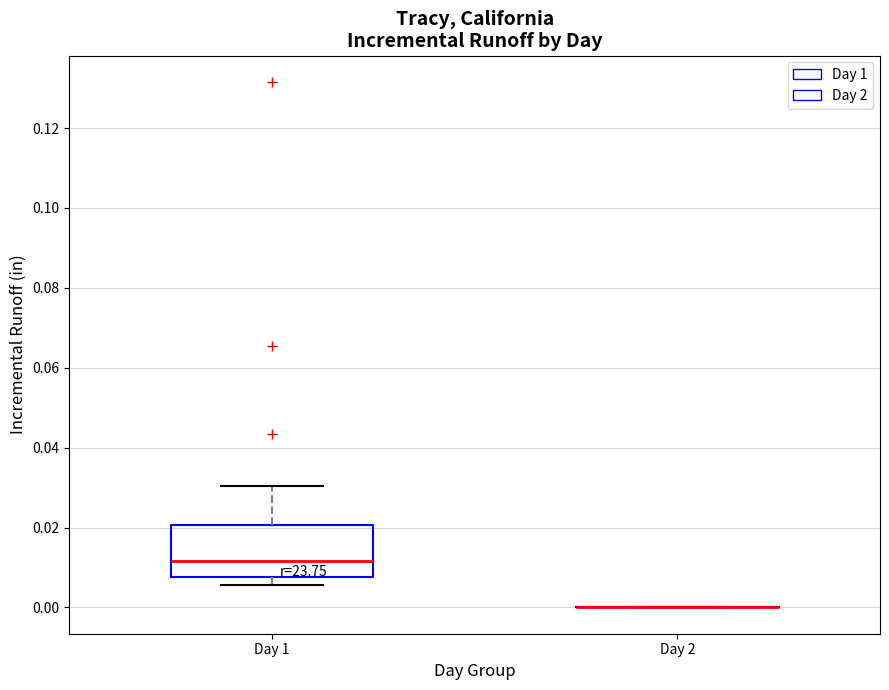

Reading left to right, transcribe this box plot: for each box, give where its median line is, the range the box spans, and where its two whiskers end, as read against the y-axis. The values are not printed on the chart, so give them approximately, as read against the axis.

Day 1: median 0.012, box 0.008 to 0.020, whiskers 0.006 to 0.030
Day 2: box collapsed to a line at 0.000, whiskers 0.000 to 0.000